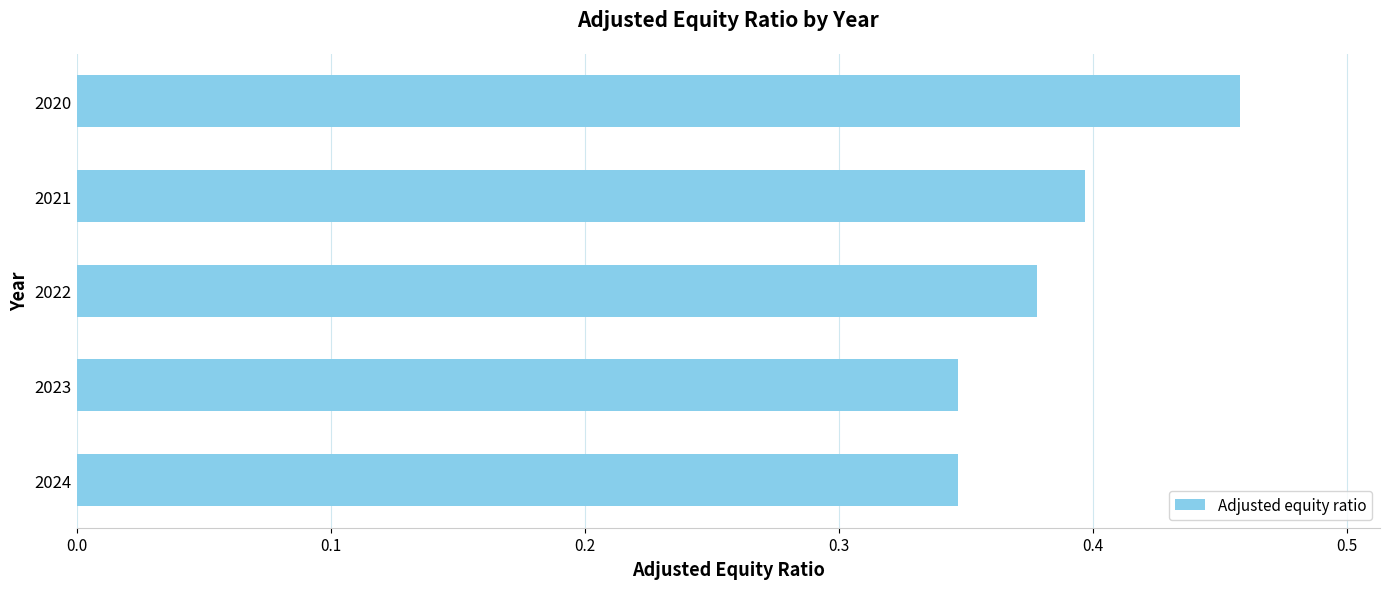

Which category has the highest value across all series?

2020